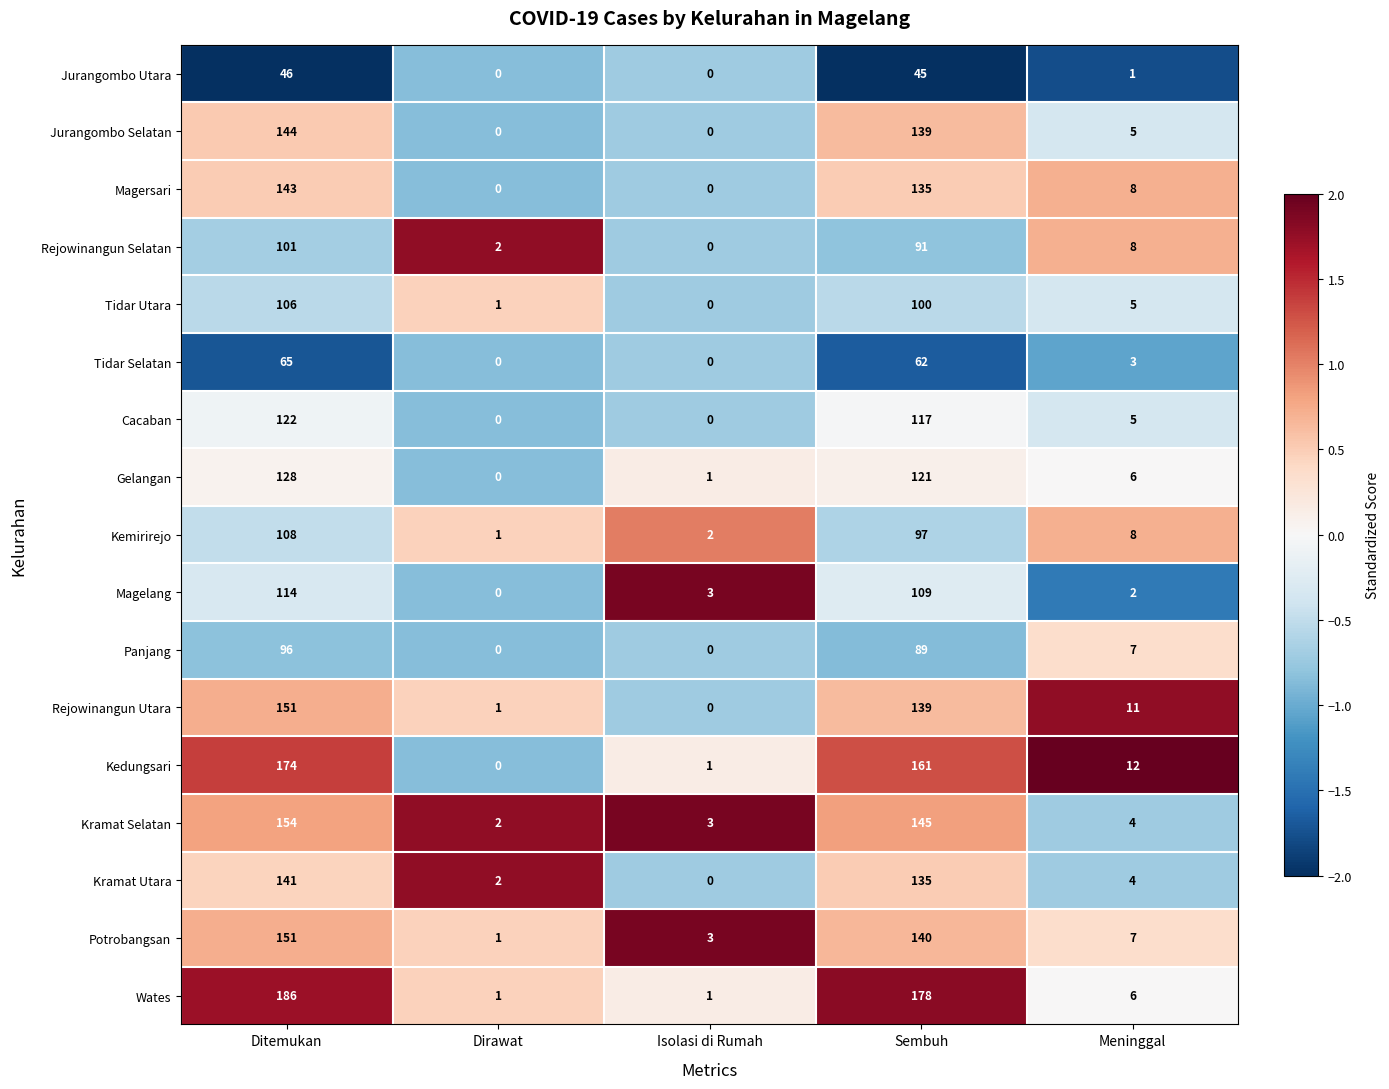

At which category is the sum across all series the highest?

Ditemukan